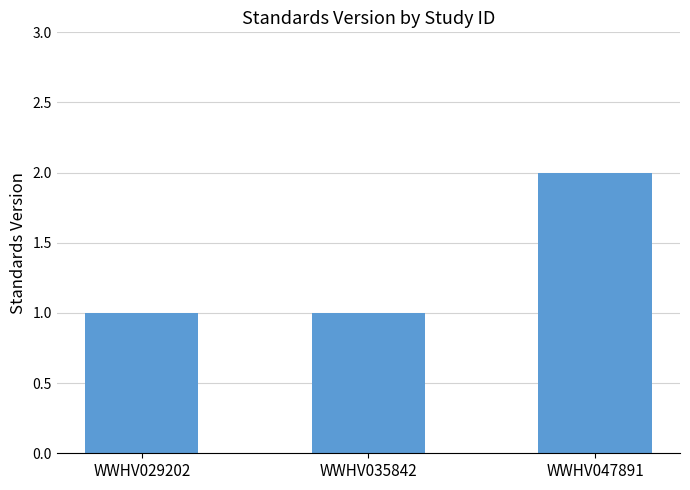

What is the ratio of the value at WWHV047891 to the value at WWHV029202?

2.0